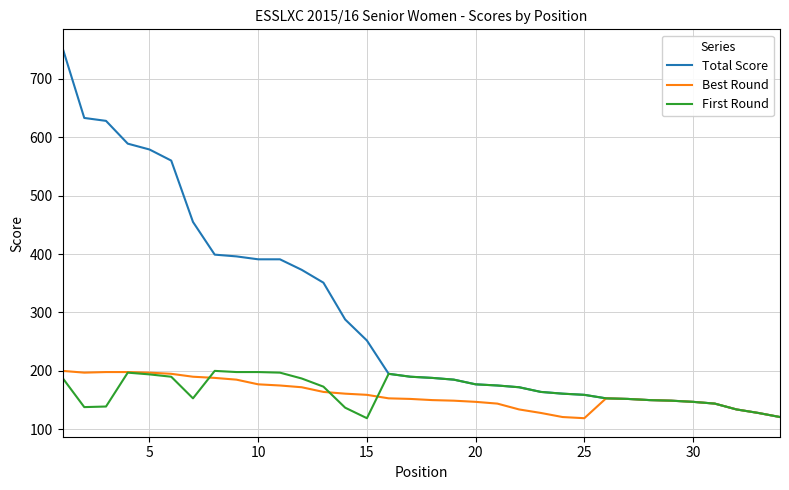

Which series has the largest total across all categories?

Total Score